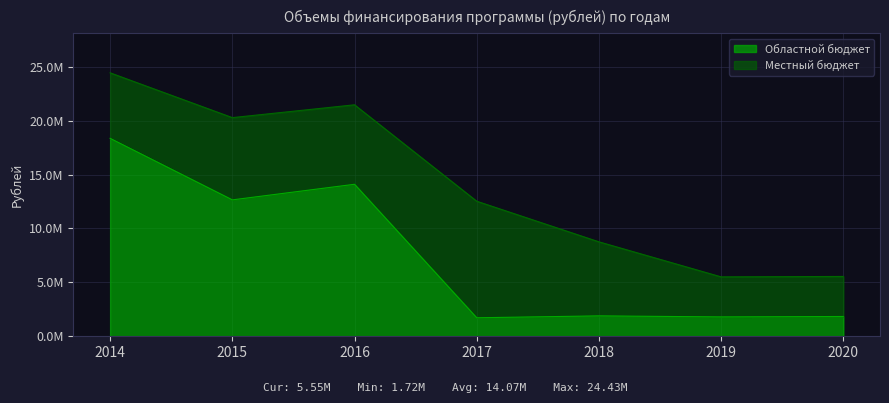

Where is the first local minimum?

2015